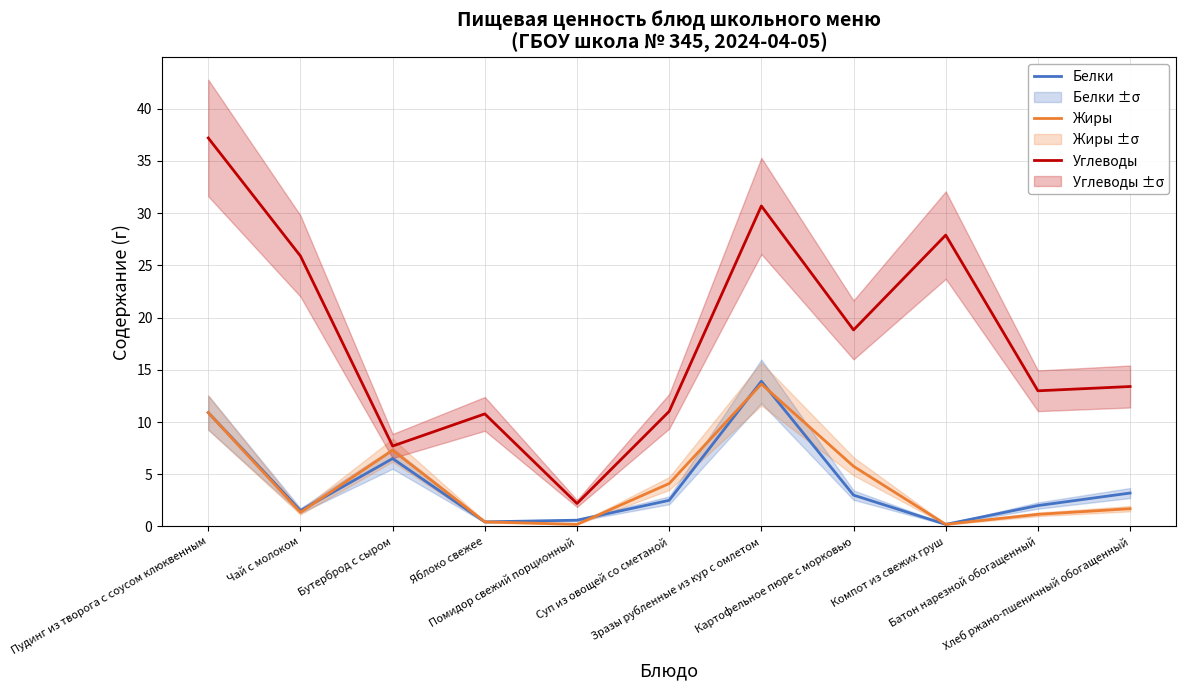

Count the number of categories in the chart.

11